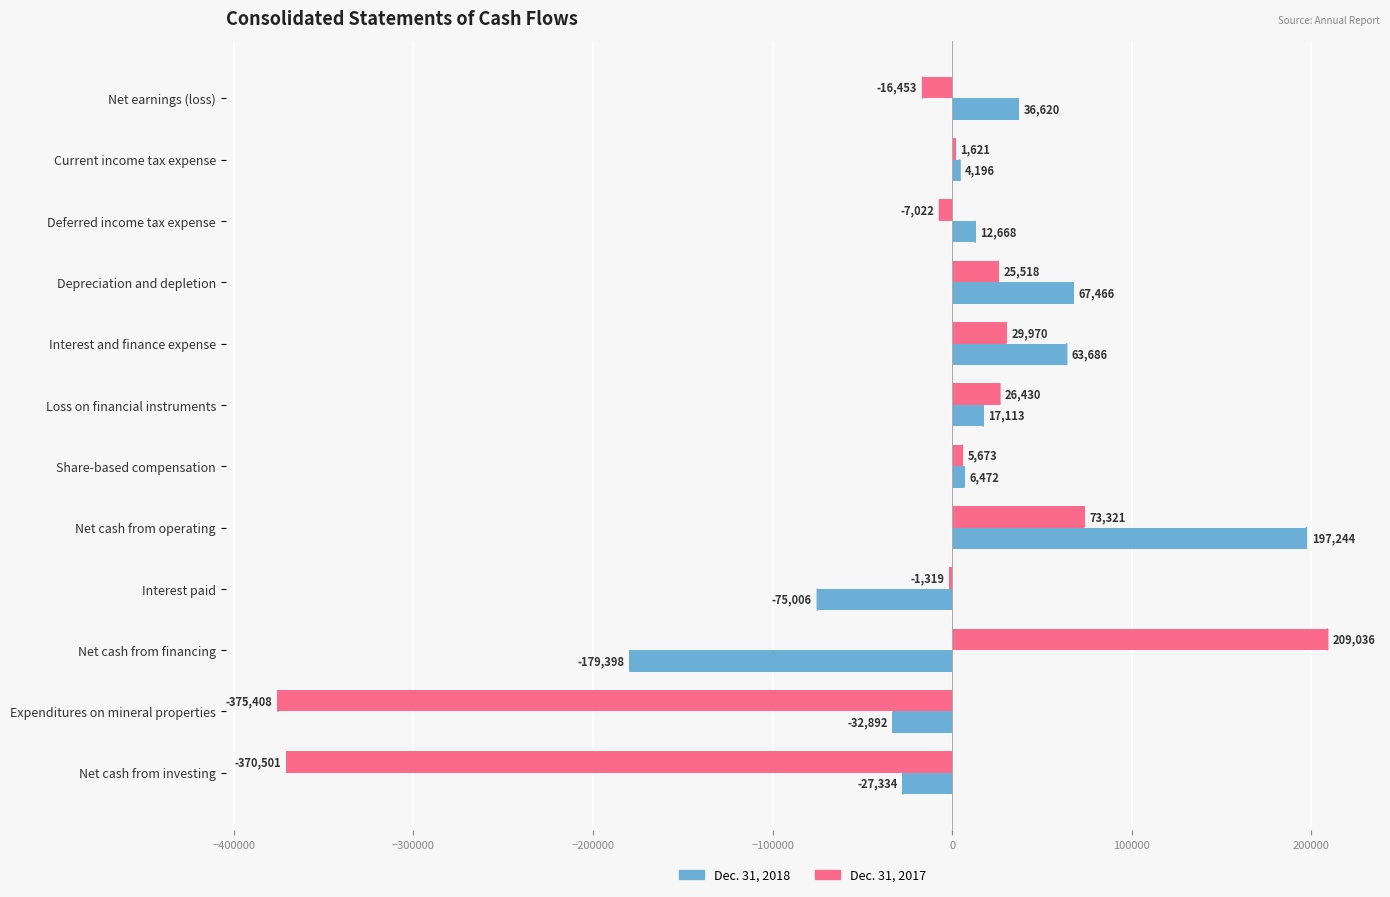

What are all the series names shown in the legend?

Dec. 31, 2018, Dec. 31, 2017